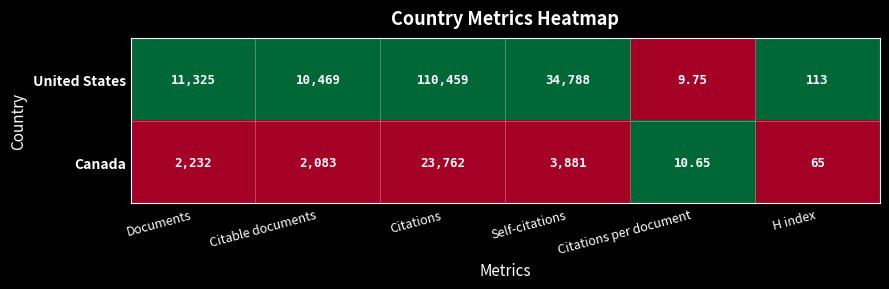

Which series has the largest total across all categories?

United States